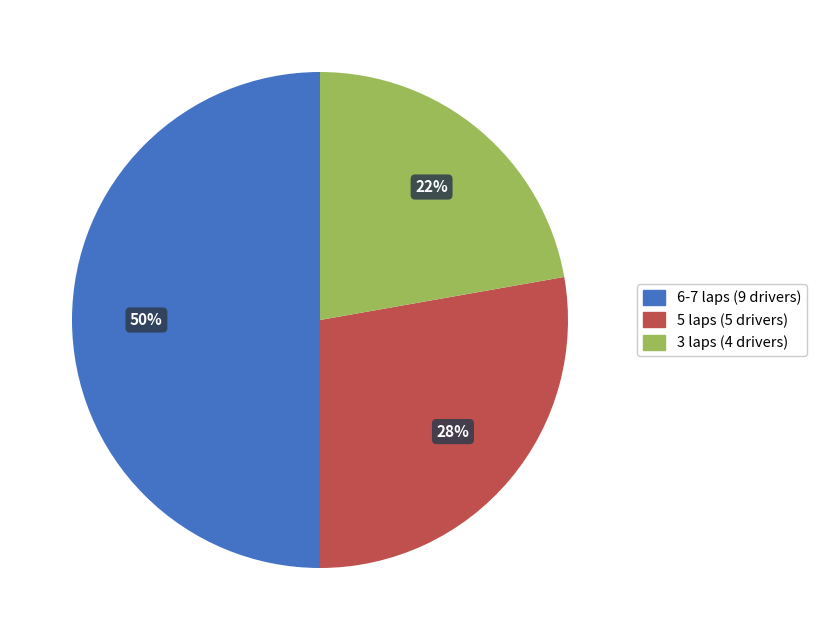

To the nearest percent, what is the difference between the largest and smallest slice percentages?

28%